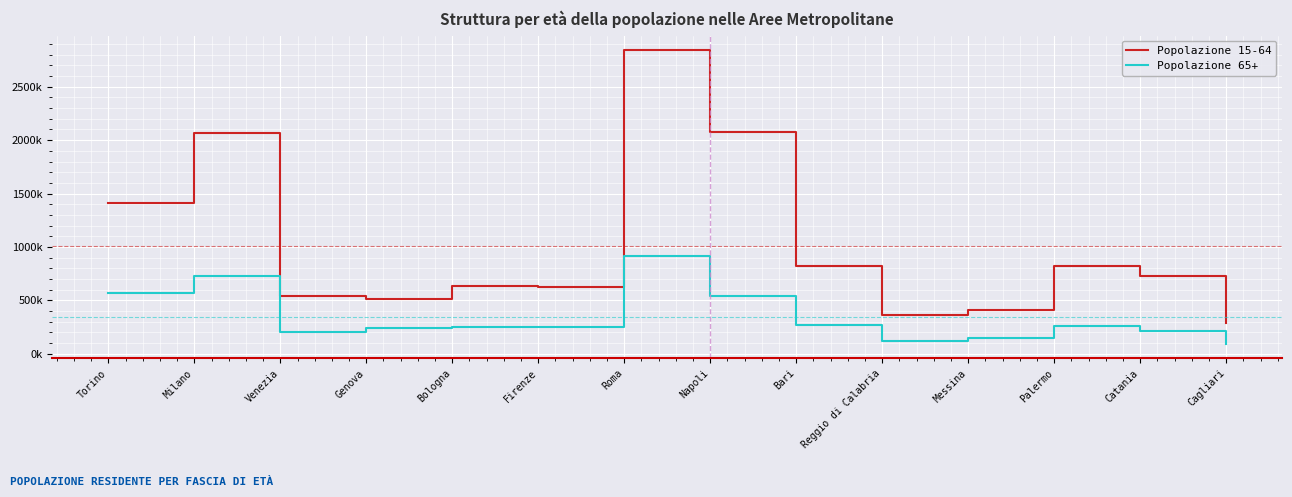

The Popolazione 15-64 series shows 629035 at Firenze. True or false?

True